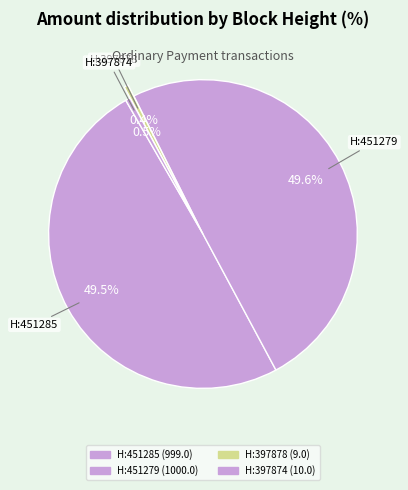

Does any single category account for the majority?

No